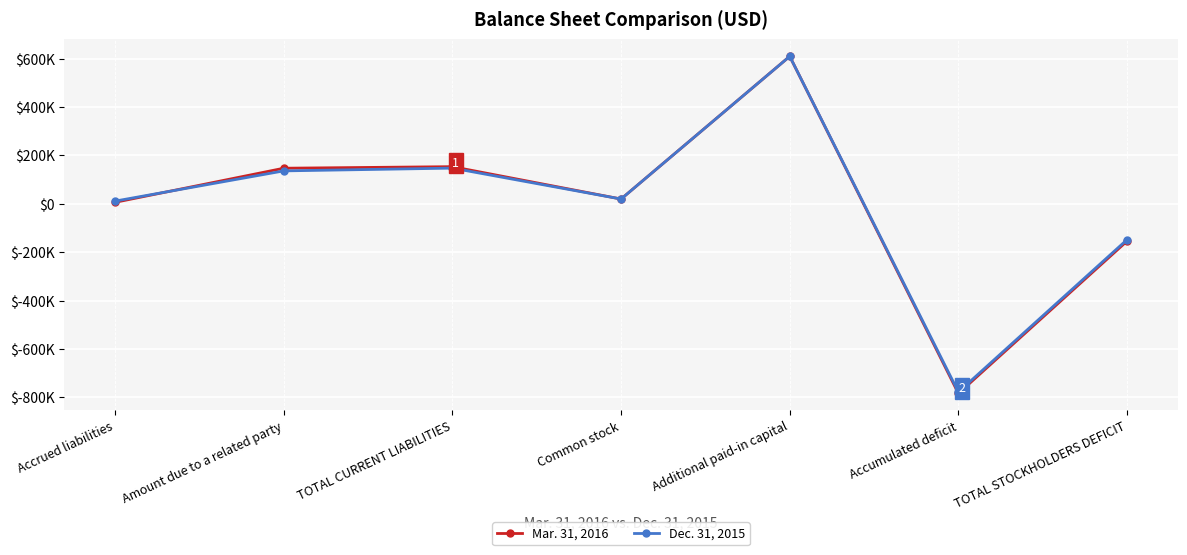

What are all the series names shown in the legend?

Mar. 31, 2016, Dec. 31, 2015